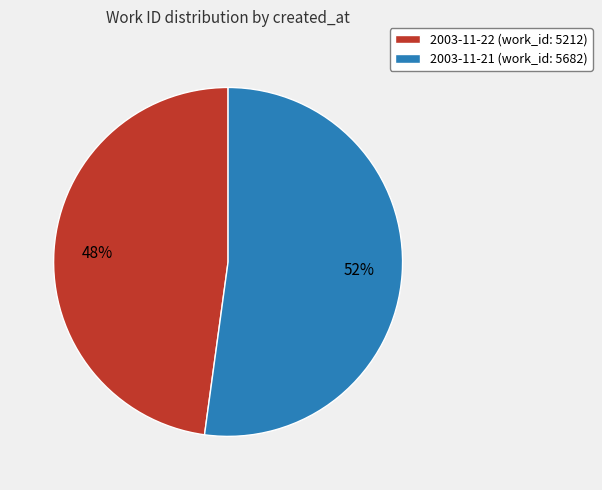

True or false: 2003-11-21 accounts for 52% of the total.

True